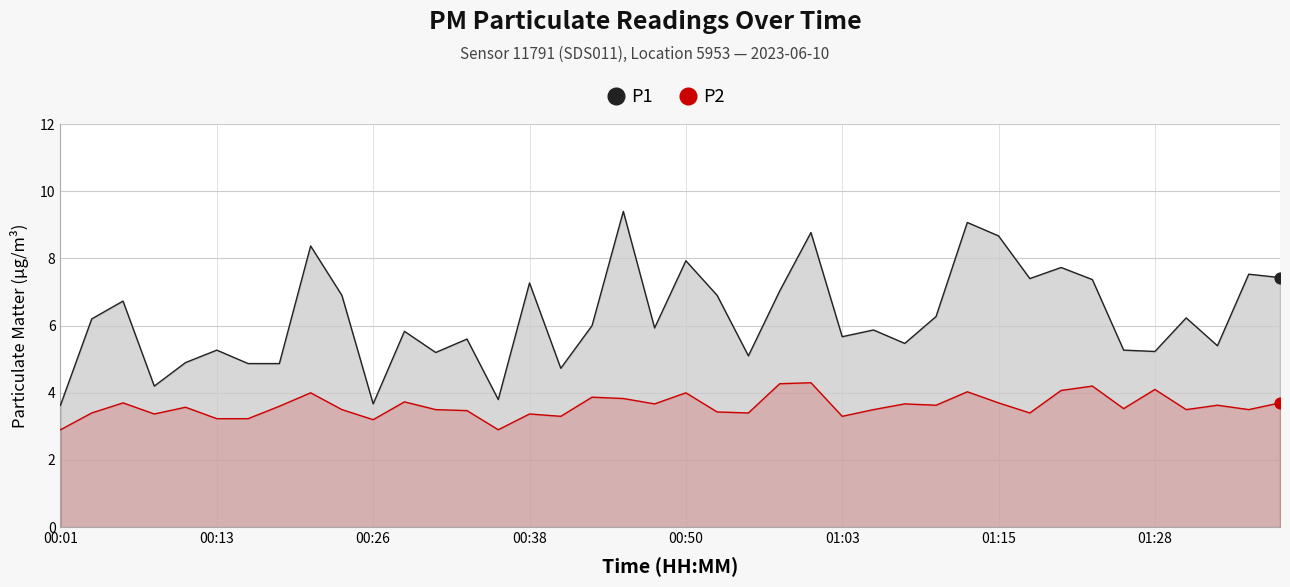

Which series reaches the minimum Y coordinate?

P2